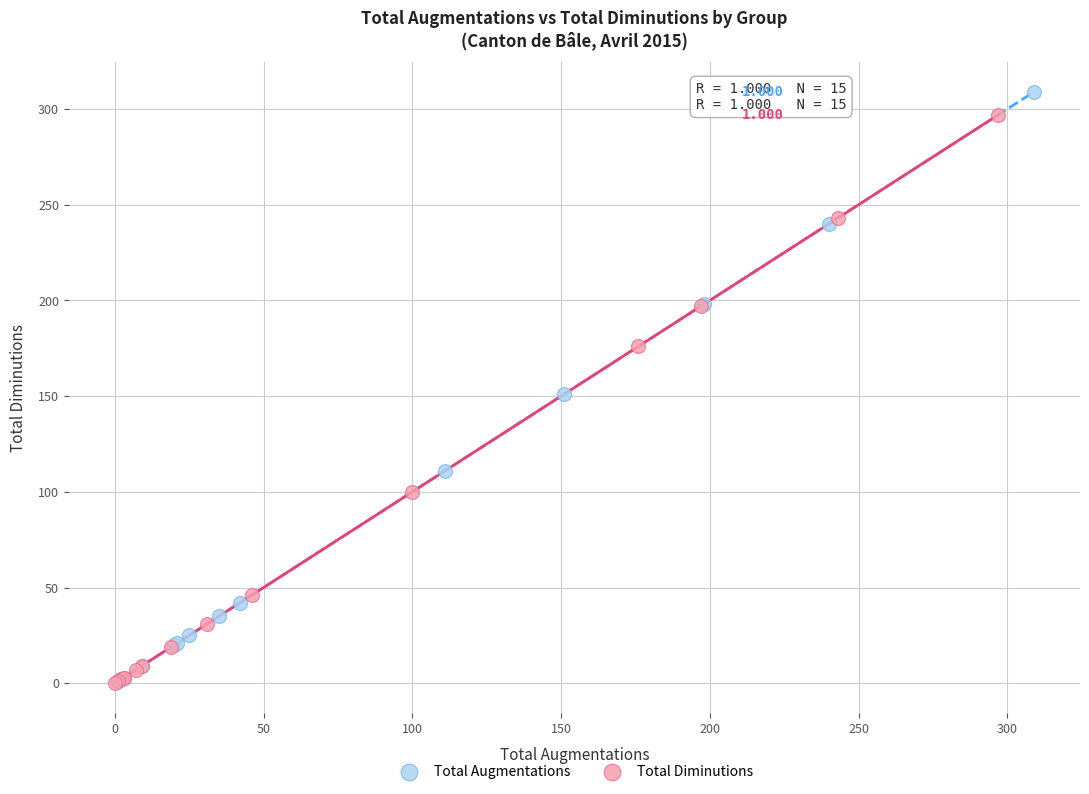

What are all the series names shown in the legend?

Total Augmentations, Total Diminutions